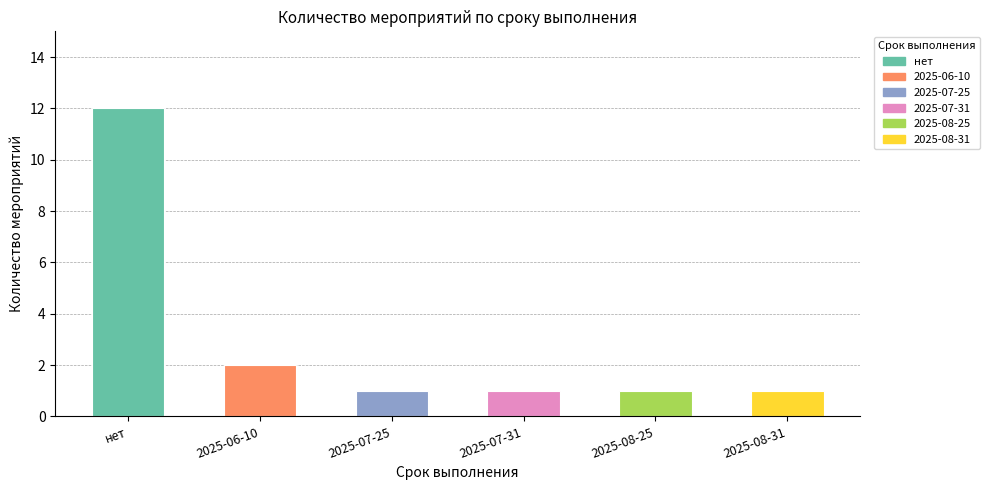

Reading left to right, list all the values displayed in this chart.

12	2	1	1	1	1